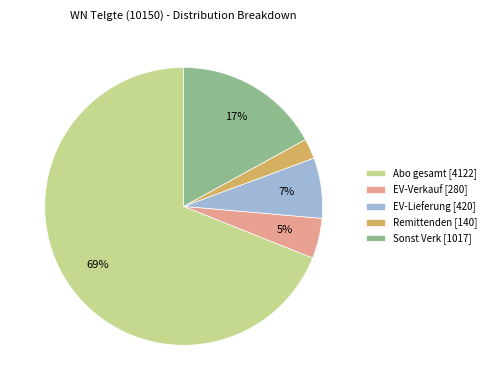

Is there any slice that represents more than half of the pie?

Yes